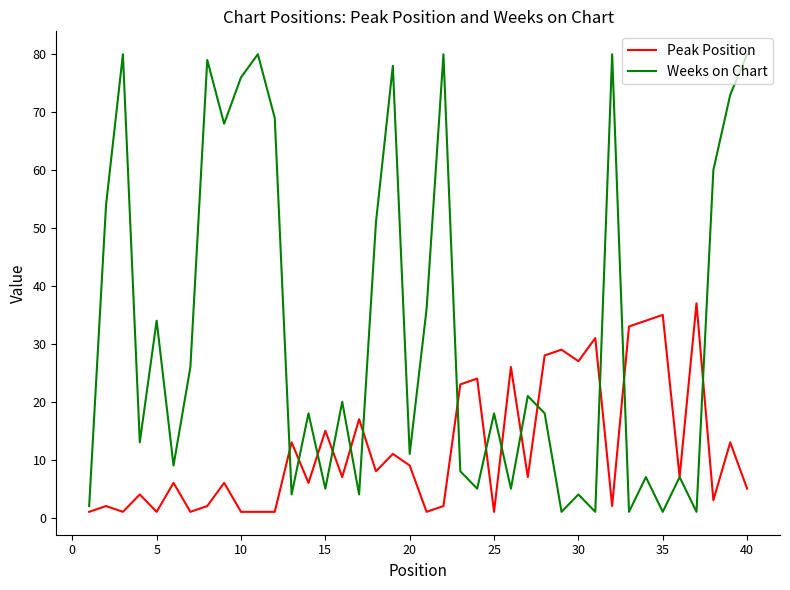

What is the sum of all Peak Position values?

481